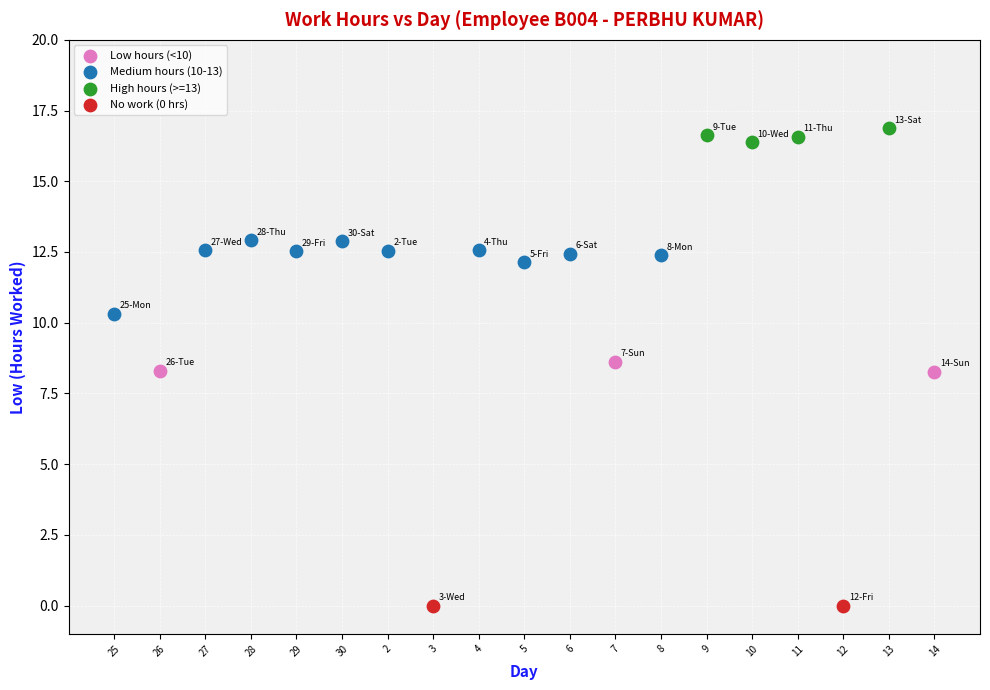

What are all the series names shown in the legend?

Low hours (<10), Medium hours (10-13), High hours (>=13), No work (0 hrs)